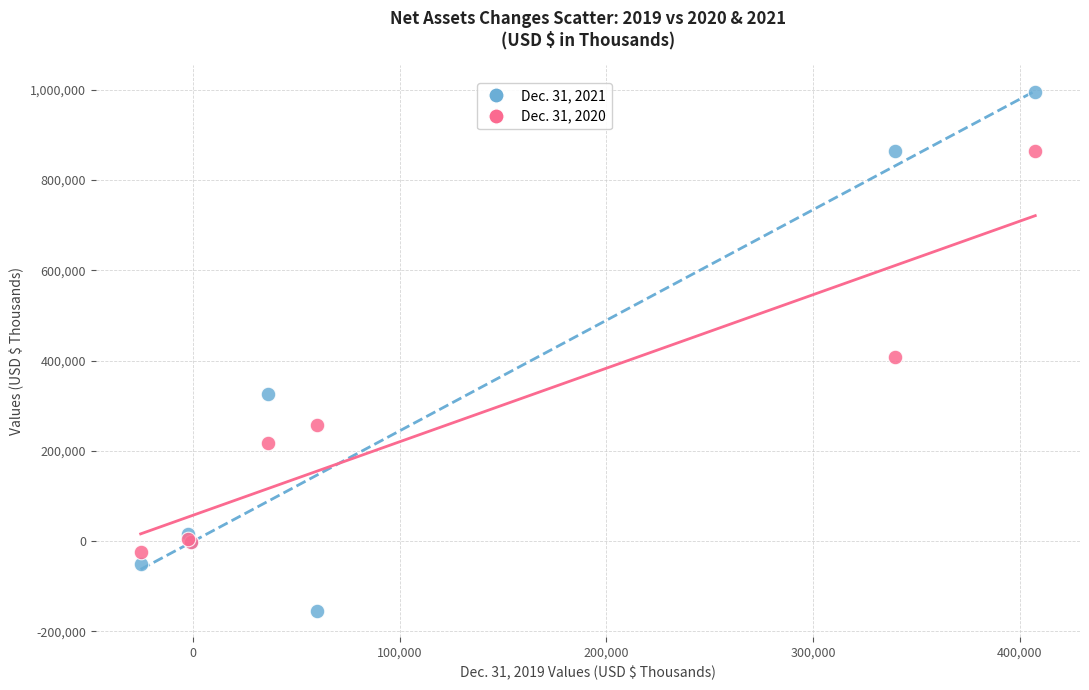

Which series has the largest Y range (max minus min)?

Dec. 31, 2021